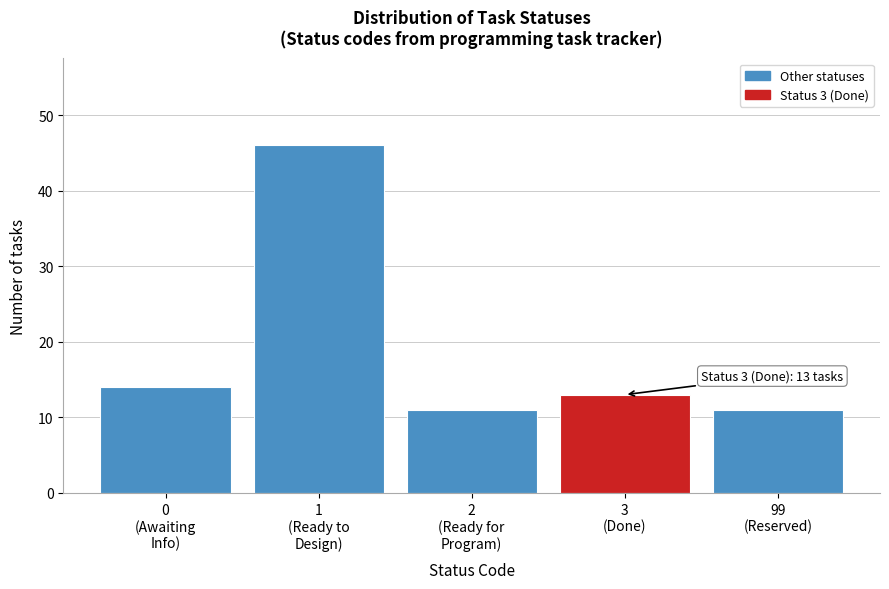

Reading left to right, extract all data points from this chart.

14	46	11	13	11